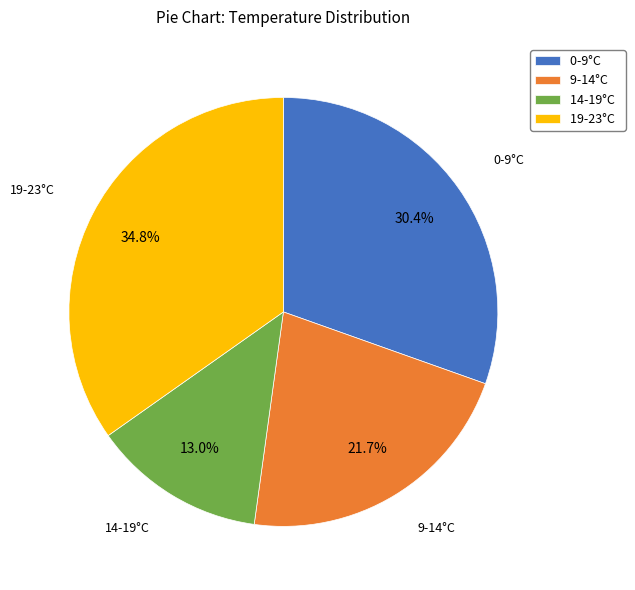

Which slice is the smallest?

14-19°C